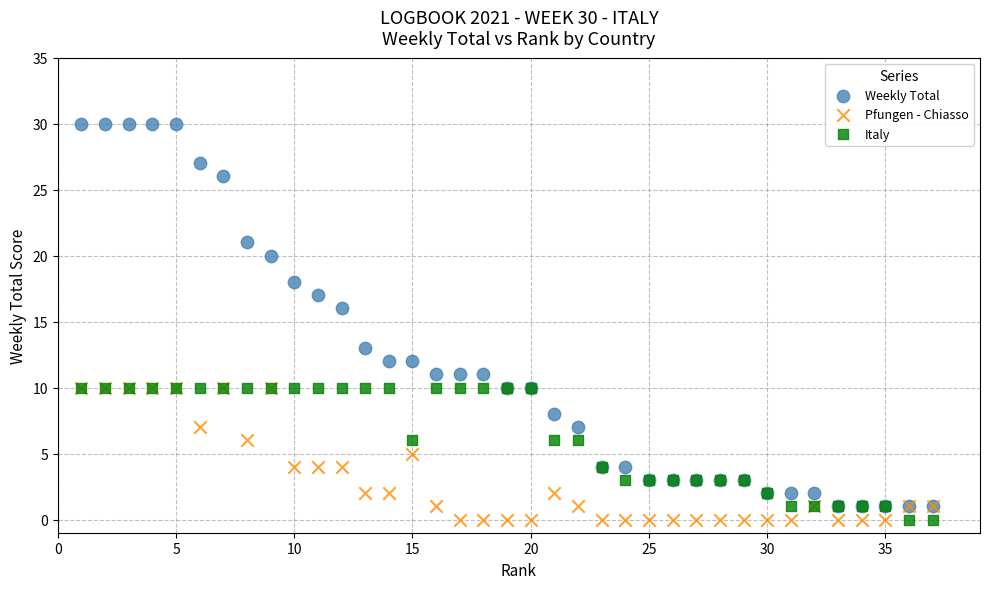

What are all the series names shown in the legend?

Weekly Total, Pfungen - Chiasso, Italy